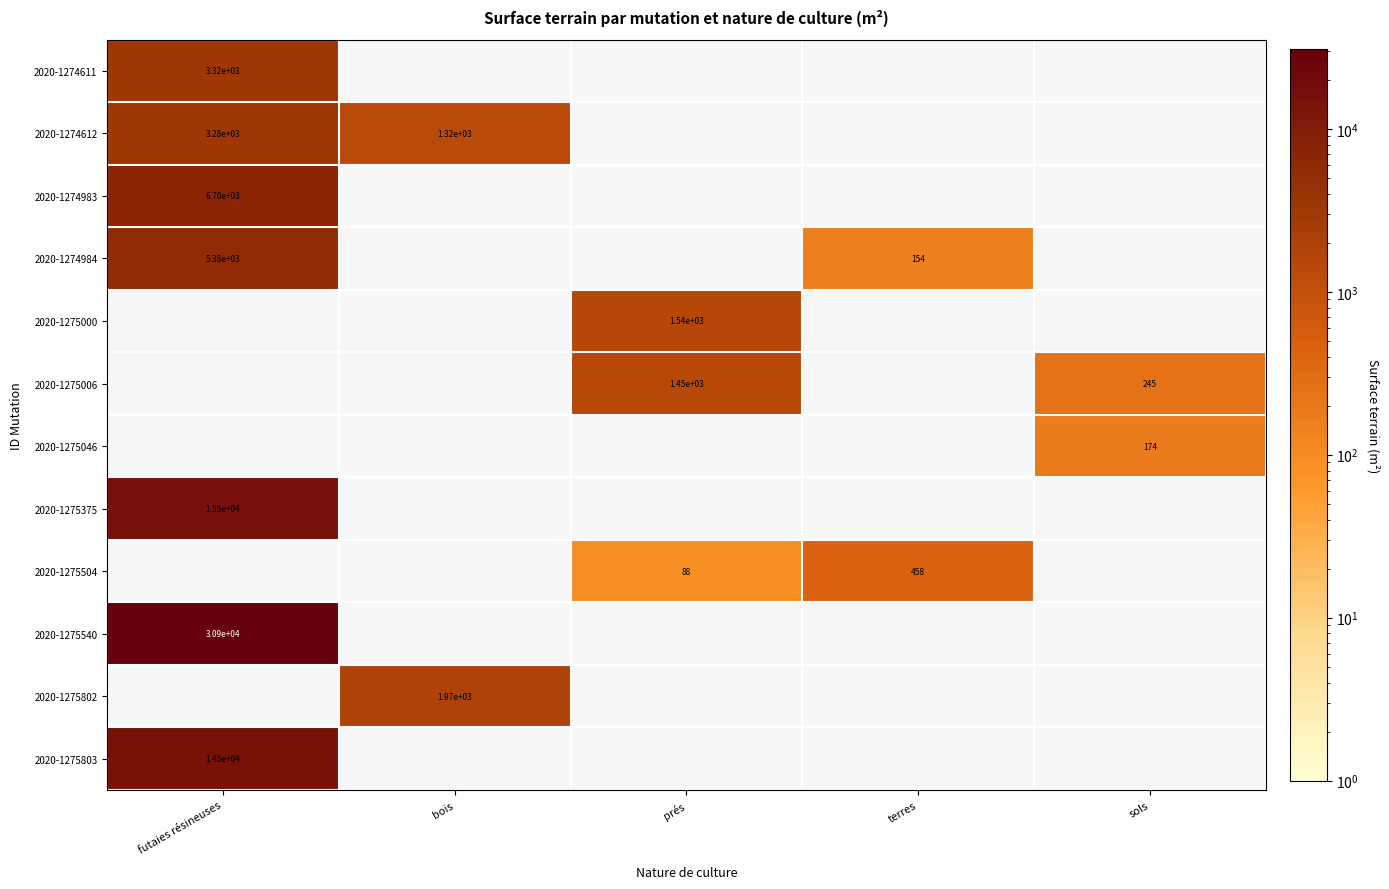

The value of 2020-1275006 at sols is 379. True or false?

False